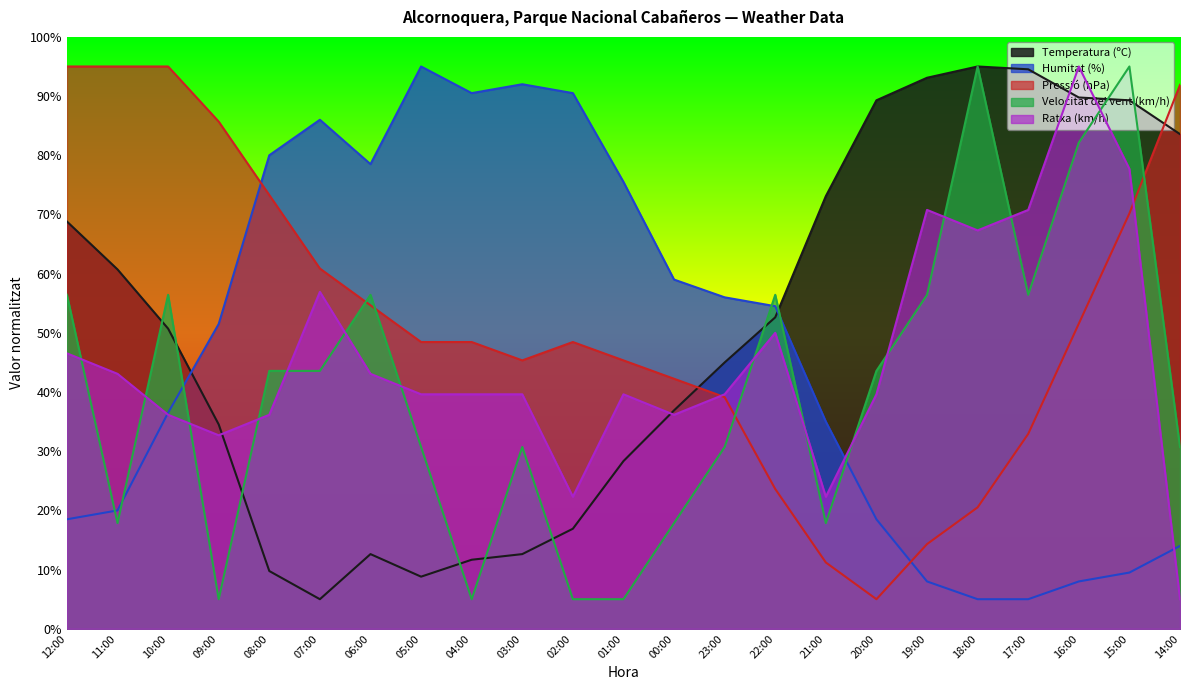

What is the label of the 19th point from the right?

08:00